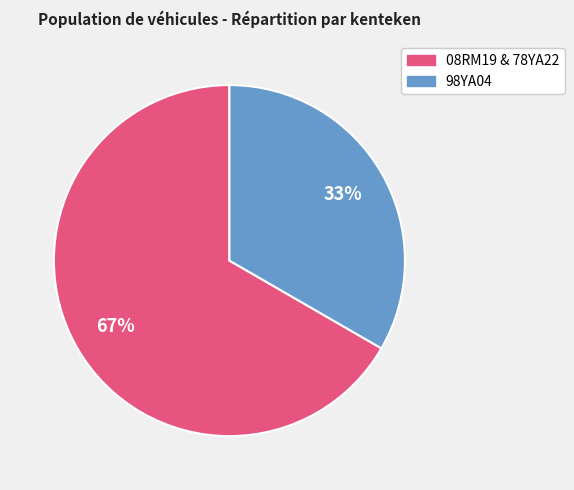

Is there any slice that represents more than half of the pie?

Yes